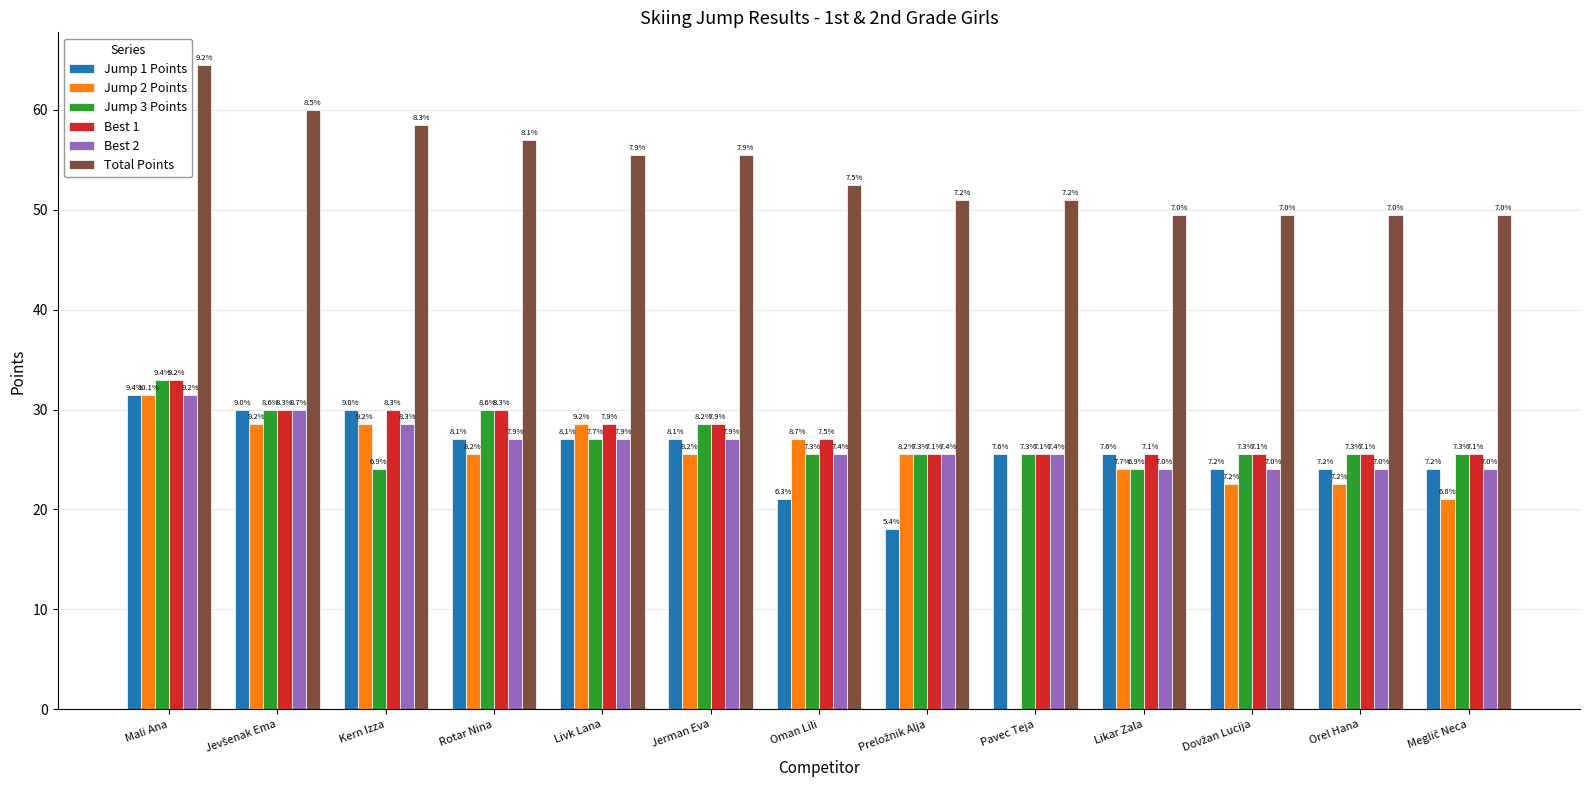

Where does the Jump 3 Points series first go above 25?

Mali Ana